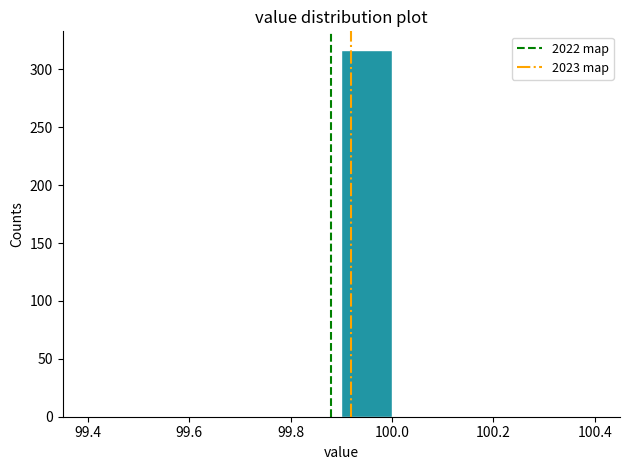

Over which range of the x-axis is the bar tallest?

99.9 to 100.0